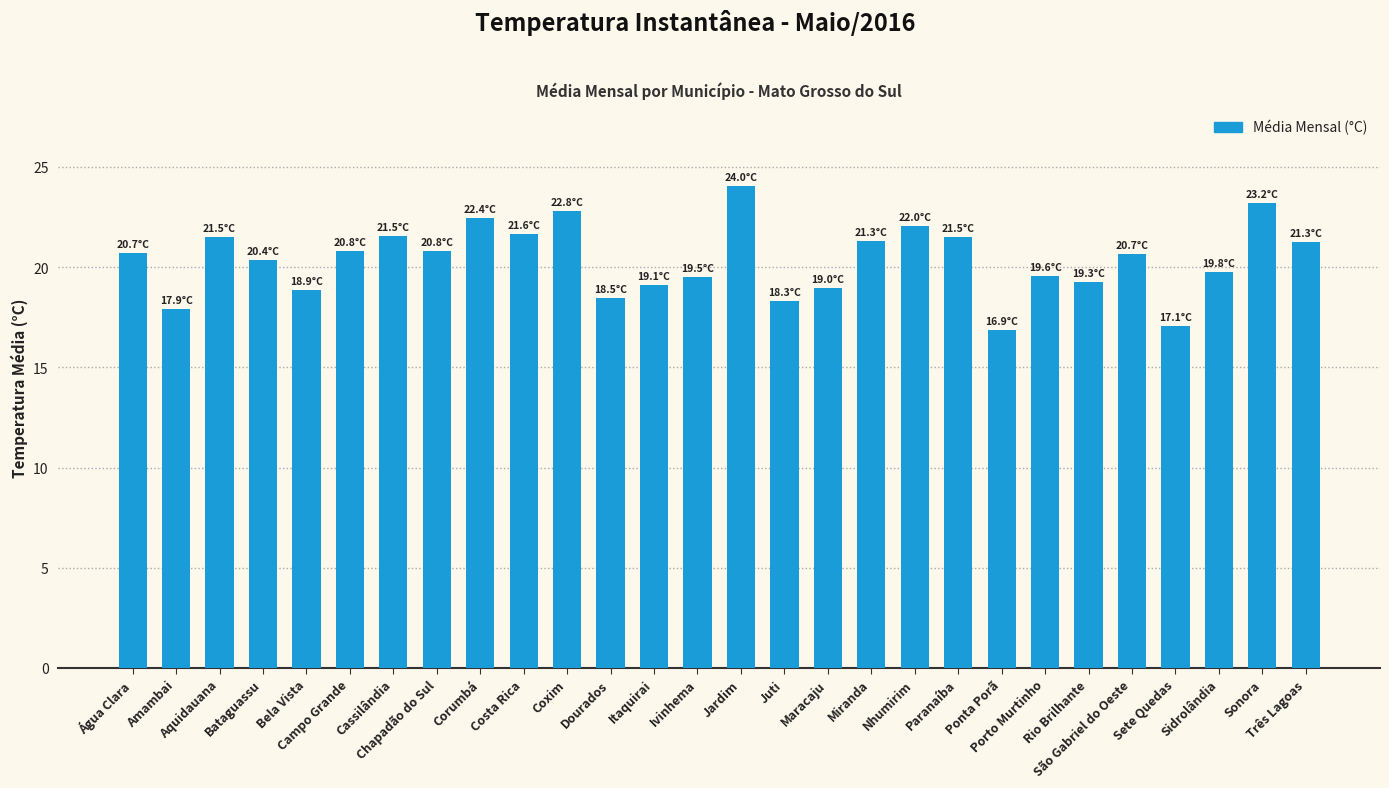

What is the maximum value shown in the chart?

24.0